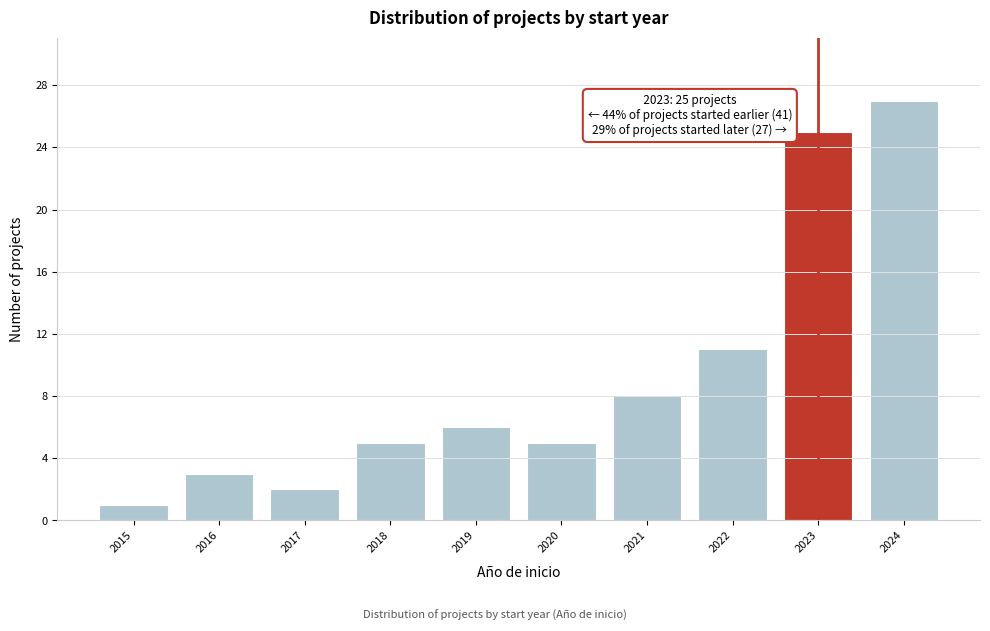

Reading left to right, what are all the values shown in this chart?

2015=1	2016=3	2017=2	2018=5	2019=6	2020=5	2021=8	2022=11	2023=25	2024=27